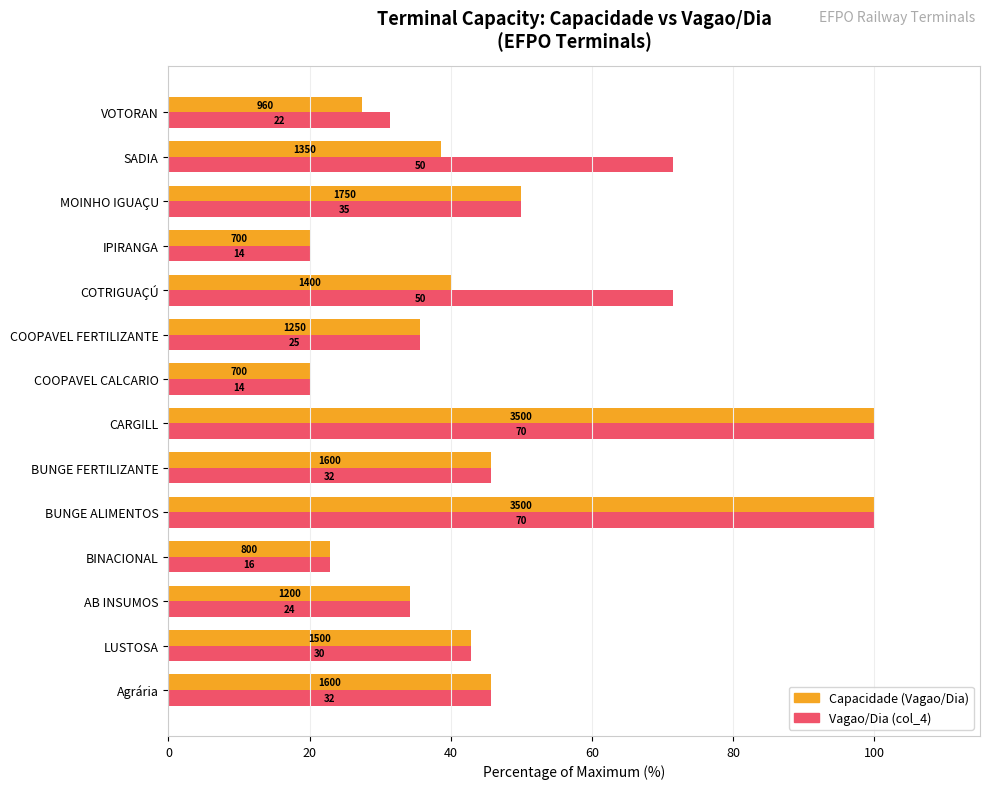

What is the lowest value of the Capacidade (Vagao/Dia) series?

20.0